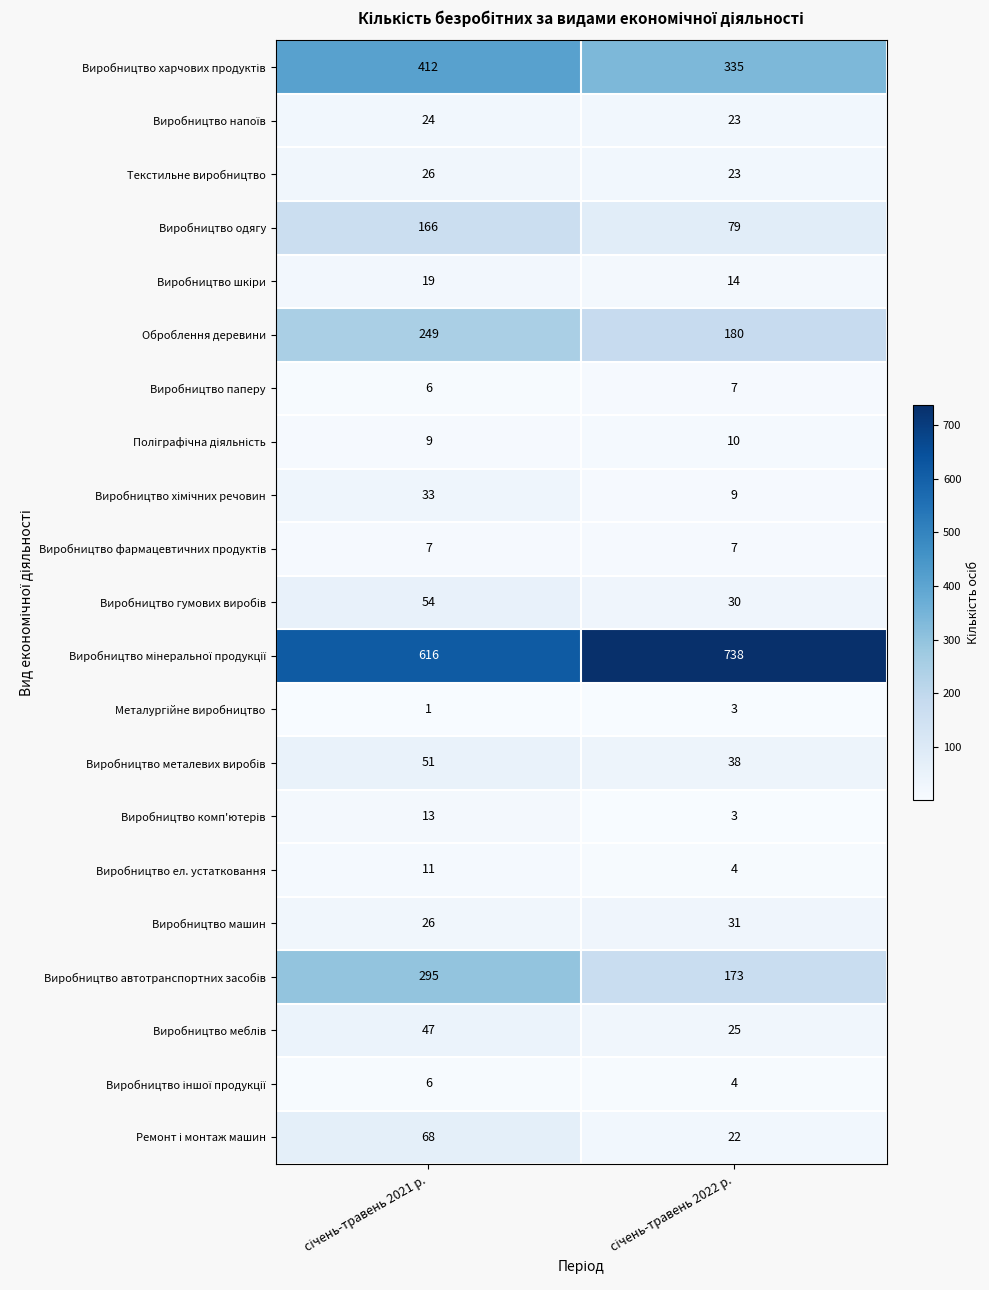

What is the greatest value displayed?

738